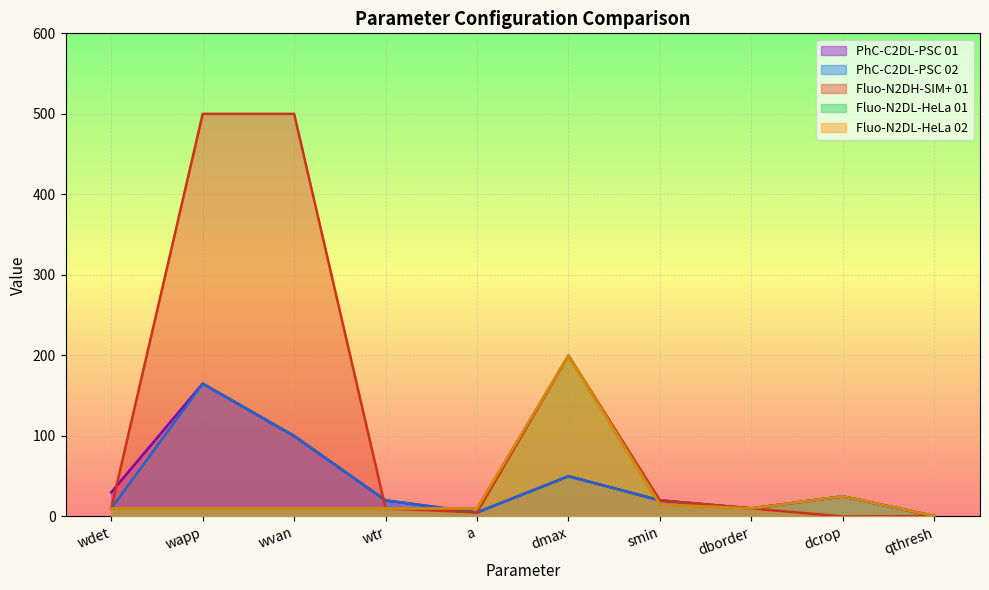

Between smin and wdet, which is larger?

wdet